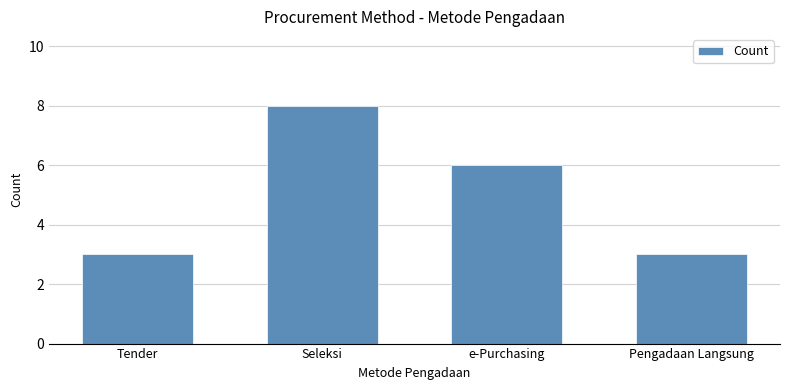

At which label does the data first exceed 6?

Seleksi